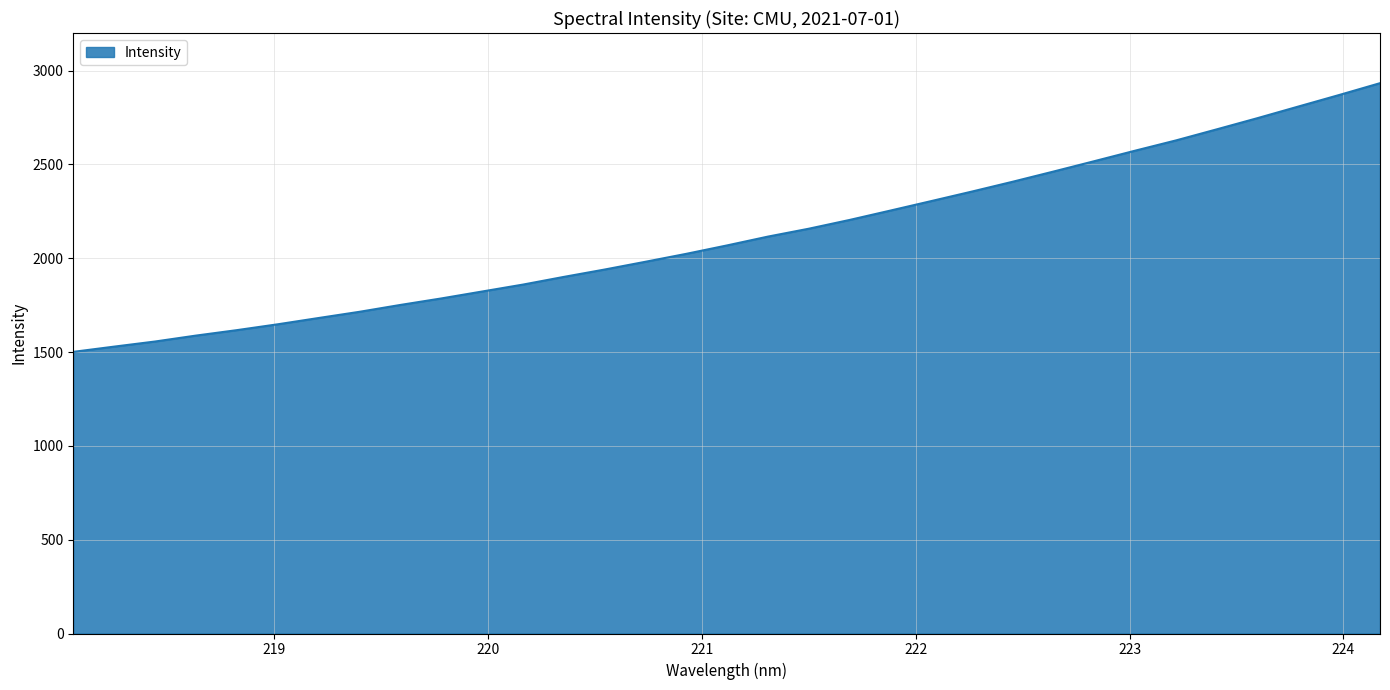

What is the difference between the maximum and minimum values?

1431.8